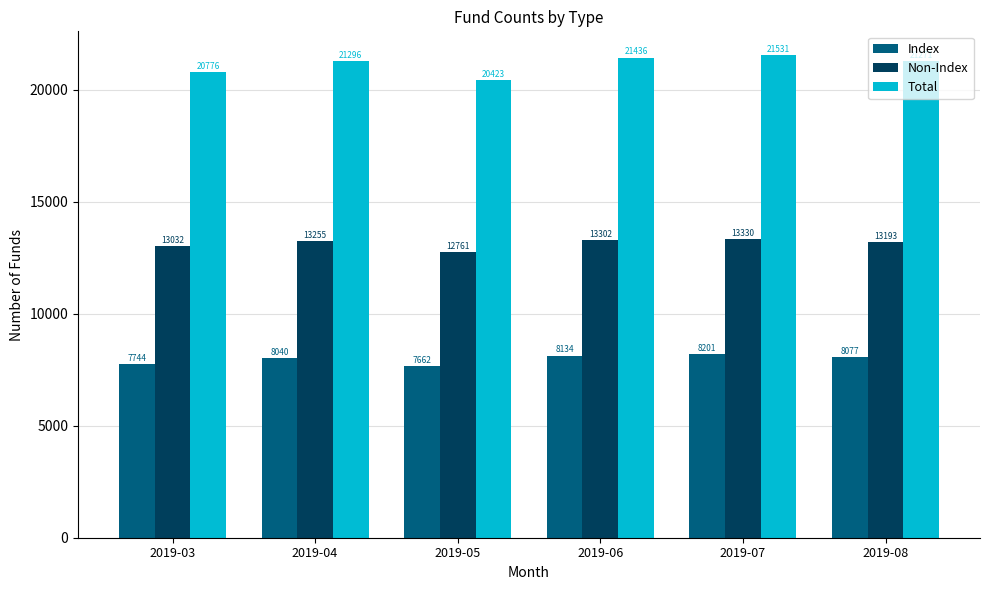

Reading left to right, list all the values displayed in this chart.

Index: 7744	8040	7662	8134	8201	8077
Non-Index: 13032	13255	12761	13302	13330	13193
Total: 20776	21296	20423	21436	21531	21271